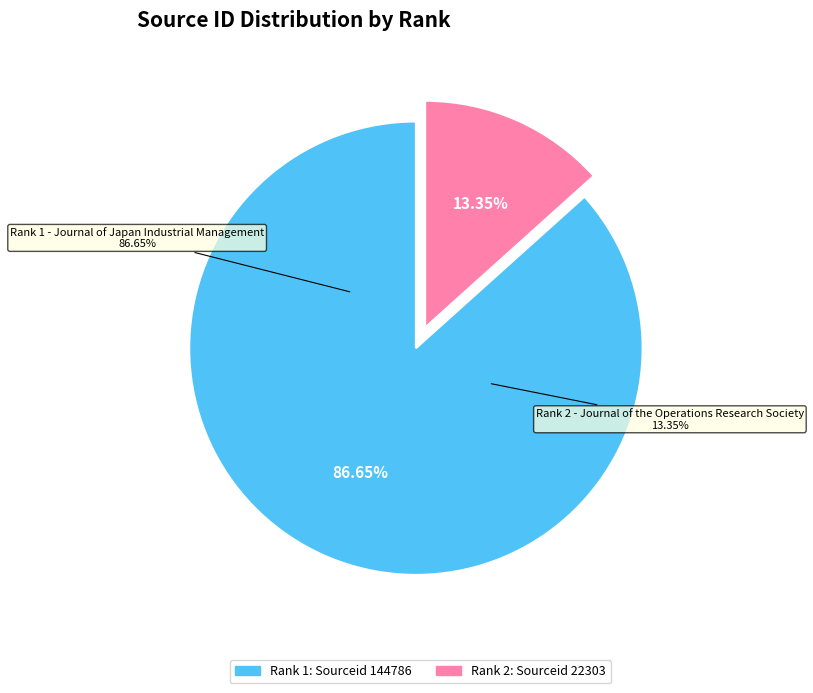

To the nearest percent, what is the average slice percentage?

50%